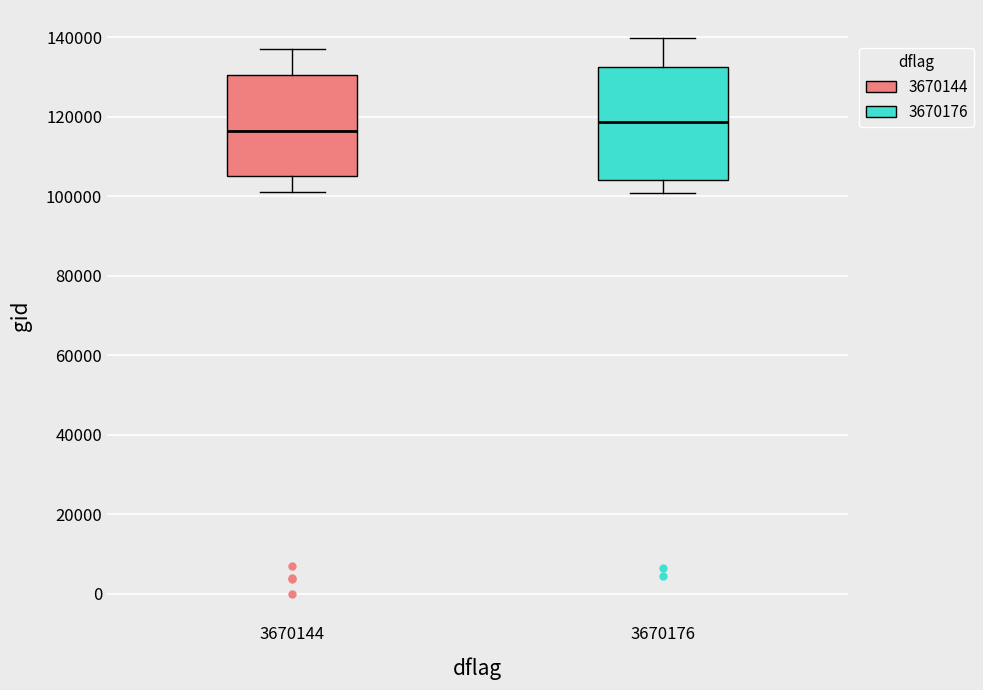

Reading left to right, transcribe this box plot: for each box, give where its median line is, the range the box spans, and where its two whiskers end, as read against the y-axis. The values are not printed on the chart, so give them approximately, as read against the axis.

3670144: median 116000, box 104000 to 130000, whiskers 102000 to 136000
3670176: median 118000, box 104000 to 132000, whiskers 100000 to 140000